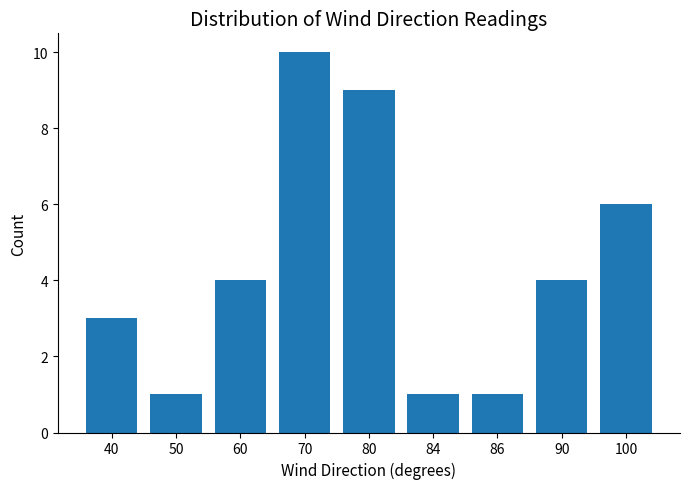

What is the difference between the values at 60 and 70?

6